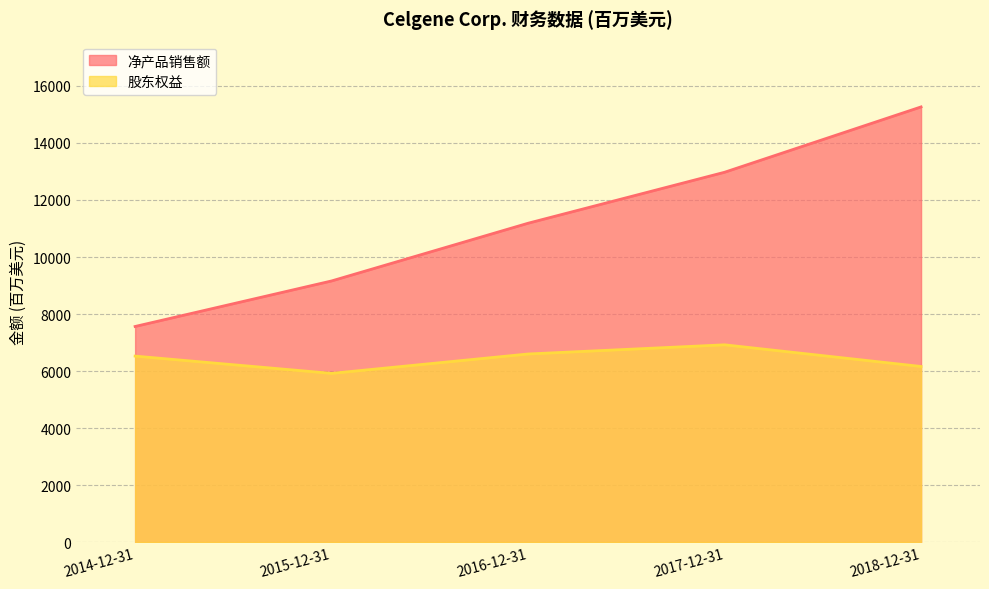

Count the values in the range 9161 to 12973.

3